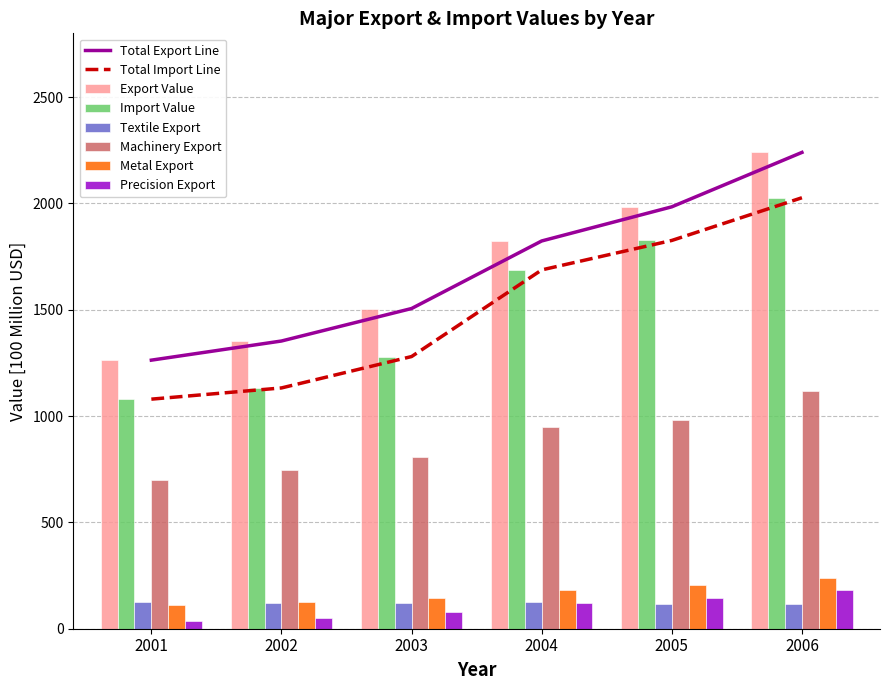

Is it true that Export Value equals 410.6 at 2002?

False